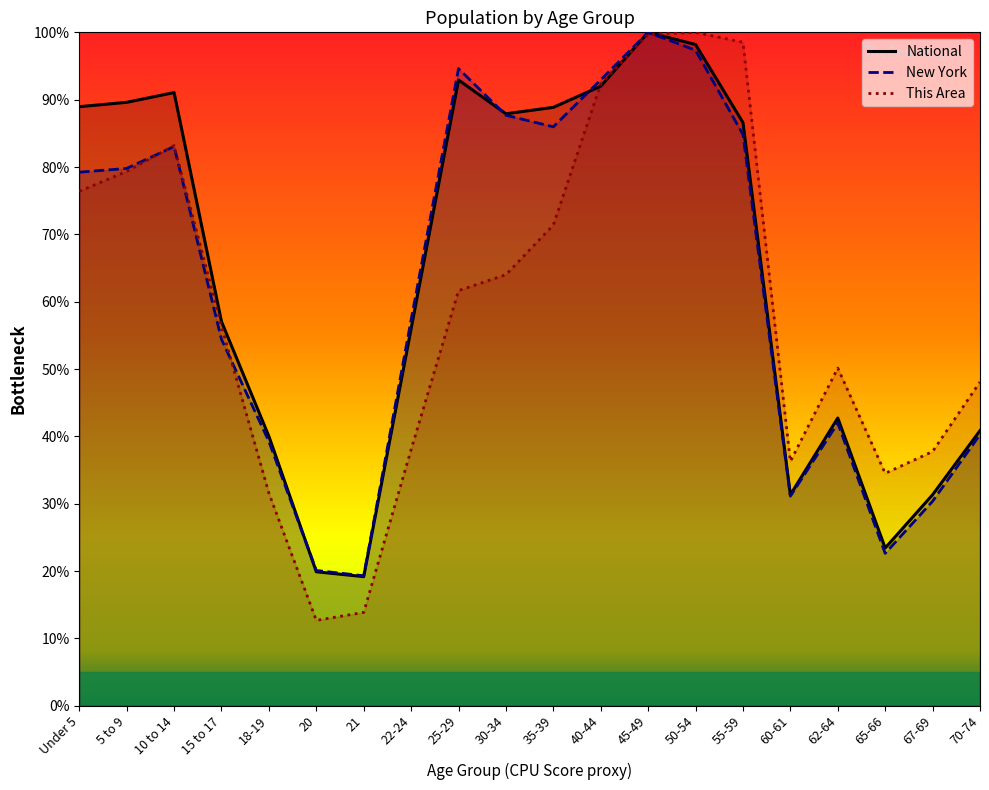

Reading right to left, transcribe all the data shown in this chart.

This Area: 70-74=48.1	67-69=37.8	65-66=34.5	62-64=50.1	60-61=36.3	55-59=98.5	50-54=100.0	45-49=99.7	40-44=92.3	35-39=71.4	30-34=64.0	25-29=61.7	22-24=38.1	21=13.9	20=12.7	18-19=31.6	15 to 17=56.3	10 to 14=83.2	5 to 9=79.4	Under 5=76.4
New York: 70-74=40.3	67-69=30.4	65-66=22.6	62-64=42.0	60-61=31.1	55-59=84.8	50-54=97.3	45-49=100.0	40-44=92.9	35-39=86.0	30-34=87.7	25-29=94.6	22-24=57.3	21=19.3	20=20.1	18-19=39.3	15 to 17=54.4	10 to 14=83.0	5 to 9=79.8	Under 5=79.2
National: 70-74=40.9	67-69=31.3	65-66=23.4	62-64=42.7	60-61=31.3	55-59=86.6	50-54=98.2	45-49=100.0	40-44=92.0	35-39=88.9	30-34=87.9	25-29=92.9	22-24=56.0	21=19.2	20=19.9	18-19=40.0	15 to 17=57.0	10 to 14=91.1	5 to 9=89.6	Under 5=89.0